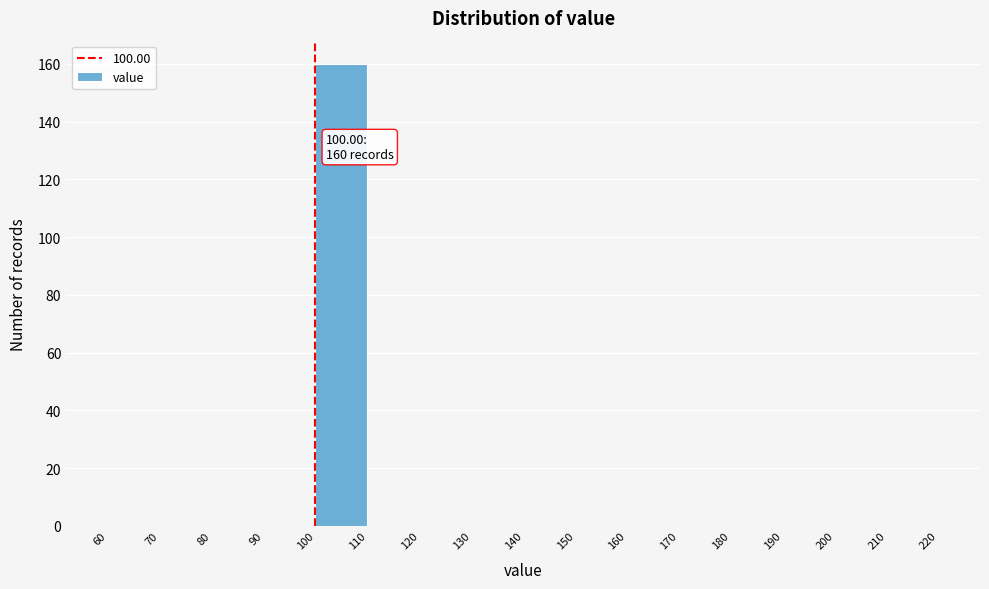

Over which range of the x-axis is the bar tallest?

100 to 110